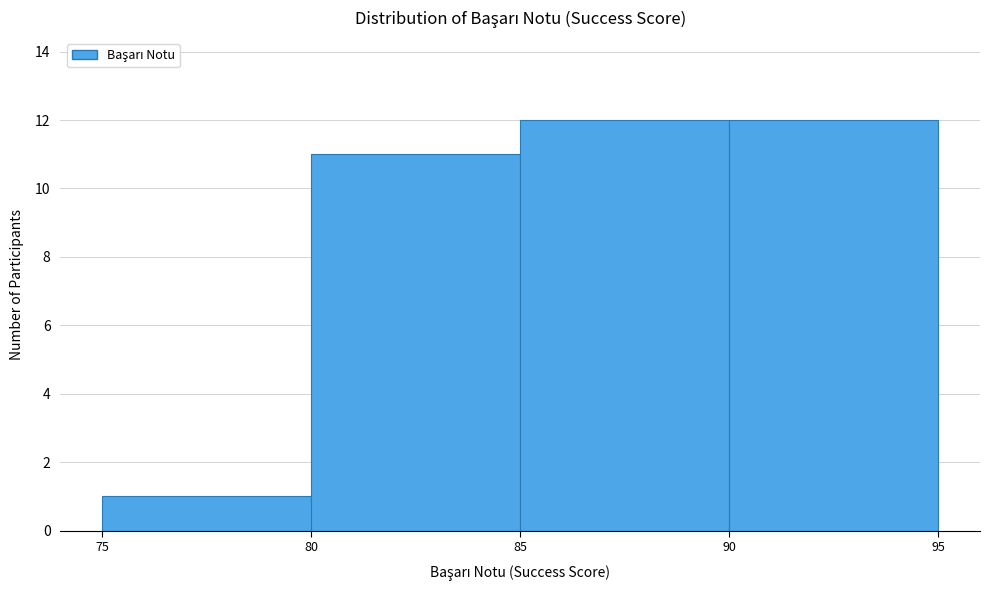

What is the height of the bar covering 75 to 80 on the x-axis? The values are not printed on the chart, so give them approximately, as read against the axis.

1